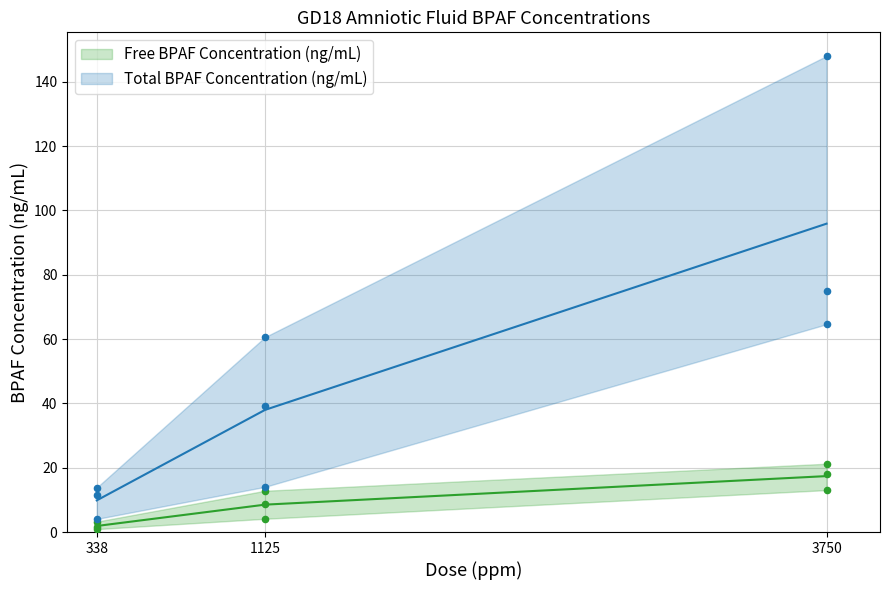

Which series contains the highest Y value?

Total BPAF Concentration (ng/mL)